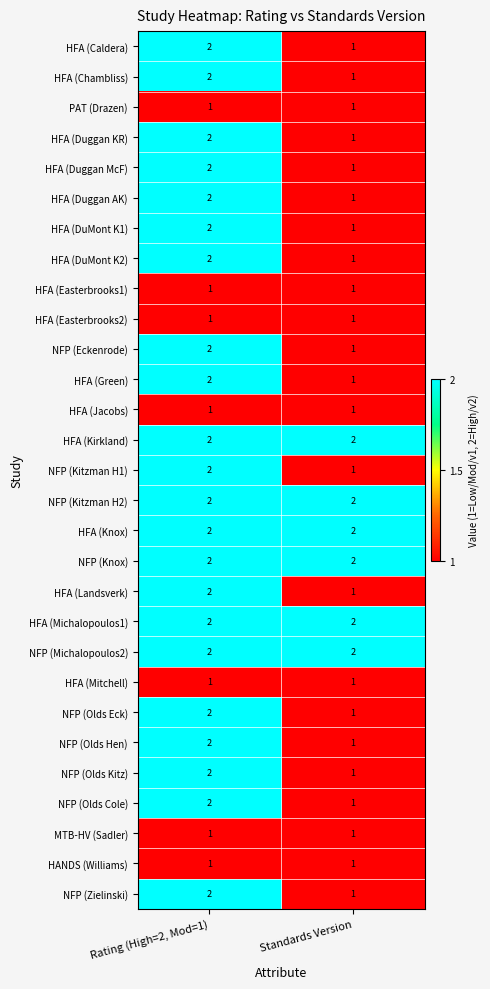

List the labels in order of NFP (Zielinski) value, smallest first.

Standards Version, Rating (High=2, Mod=1)